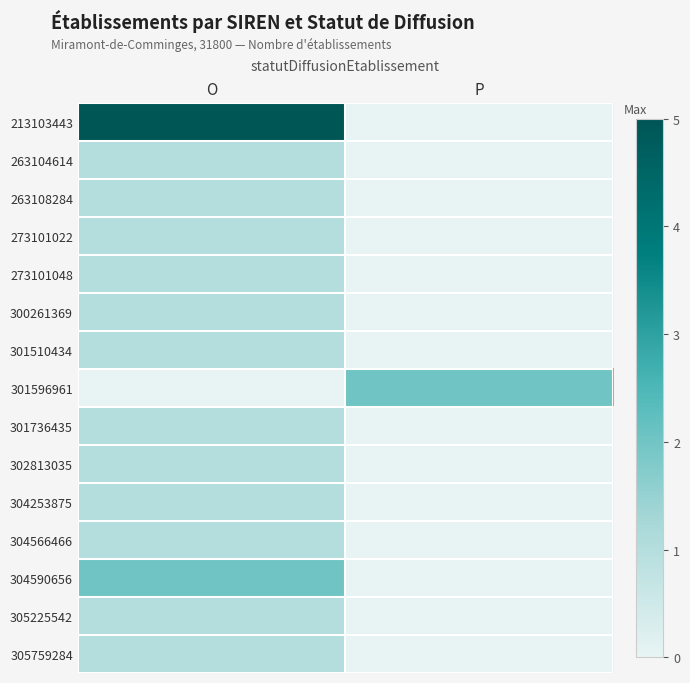

At O, list the series in order from largest to smallest.

213103443, 304590656, 263104614, 263108284, 273101022, 273101048, 300261369, 301510434, 301736435, 302813035, 304253875, 304566466, 305225542, 305759284, 301596961